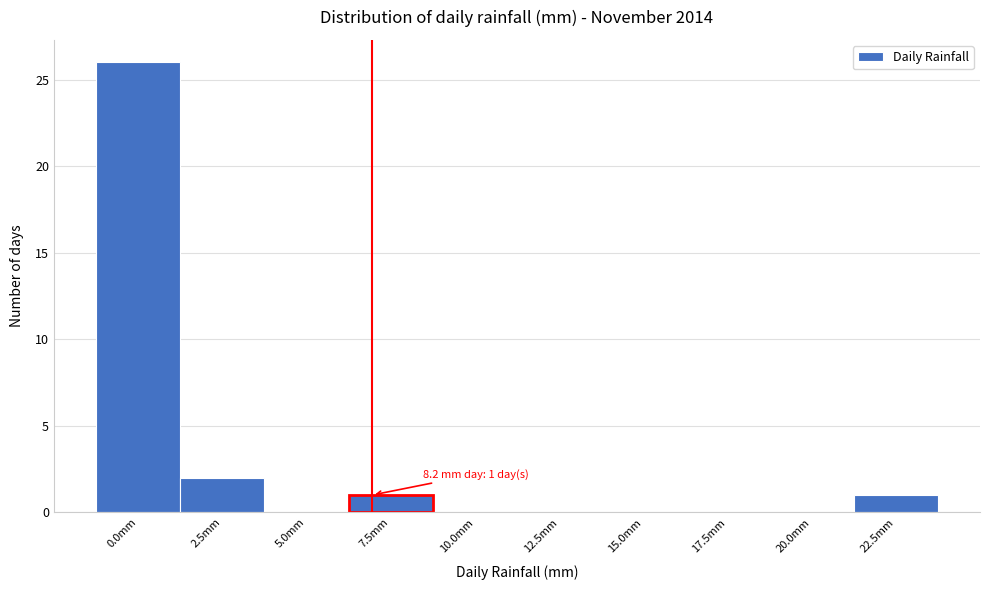

Reading left to right, extract all data points from this chart.

0.0mm=26	2.5mm=2	5.0mm=0	7.5mm=1	10.0mm=0	12.5mm=0	15.0mm=0	17.5mm=0	20.0mm=0	22.5mm=1